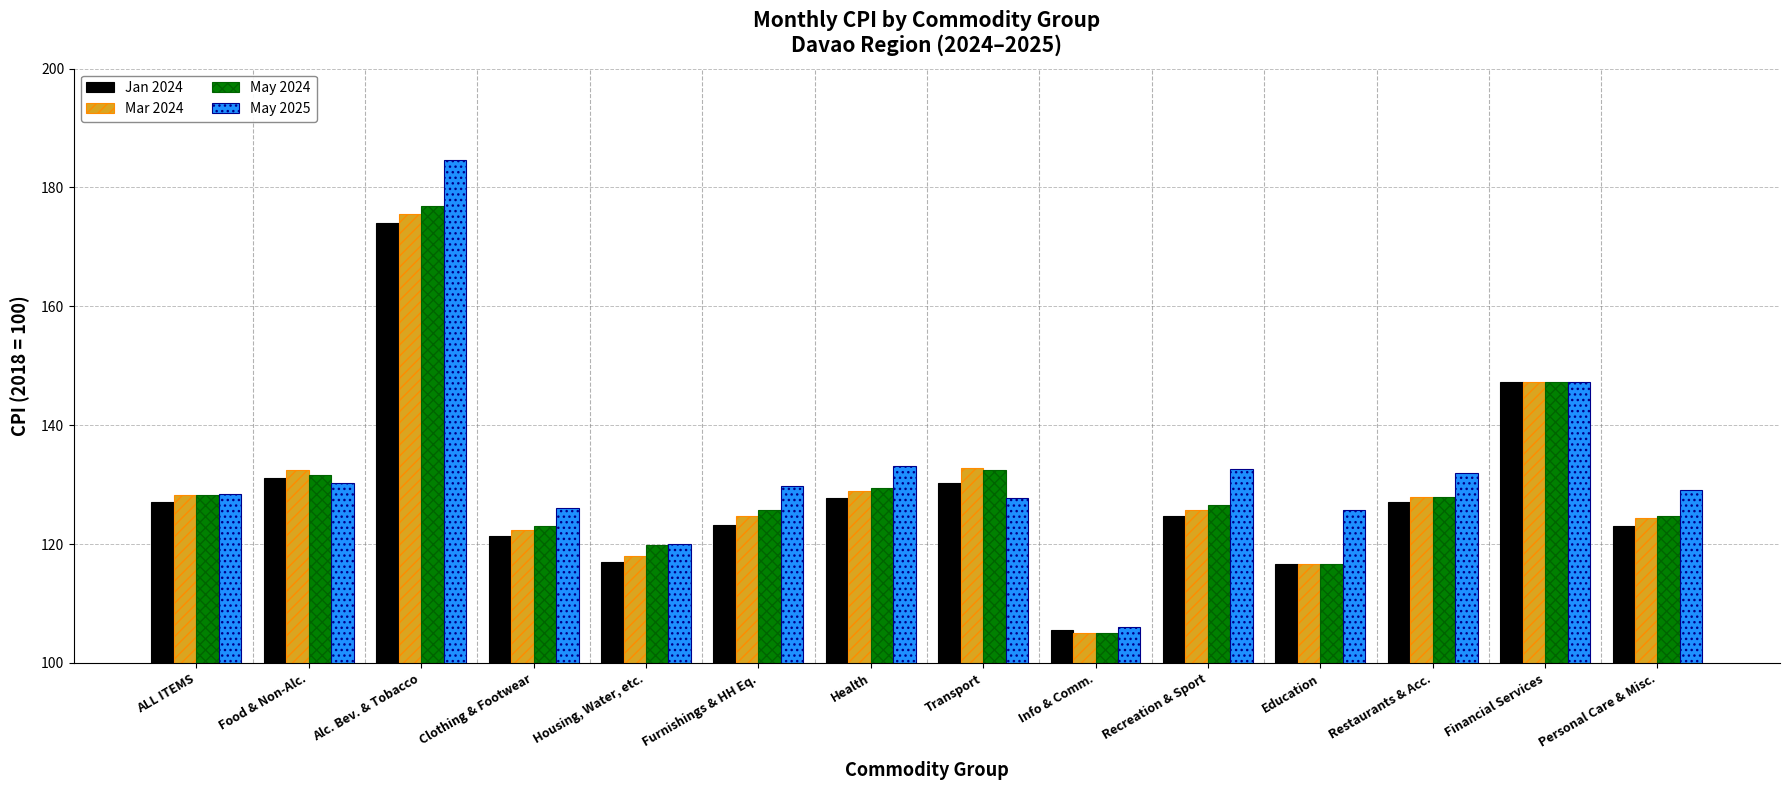

Between Transport and Info & Comm., which series saw the biggest shift?

Mar 2024